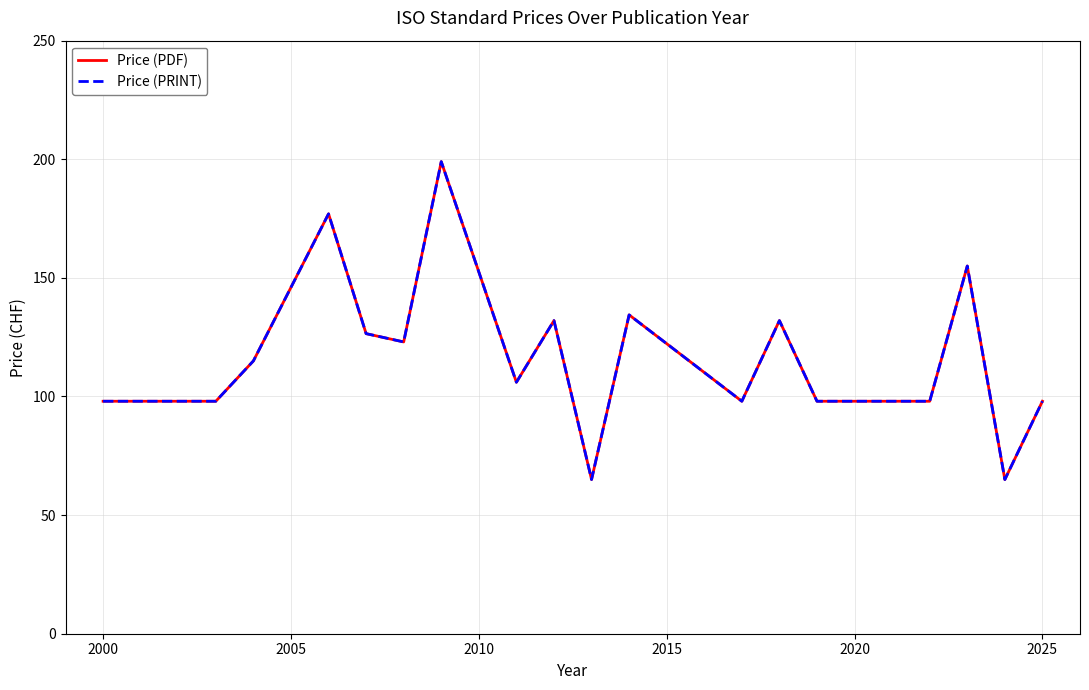

Is this an area chart (filled region under the line)?

No